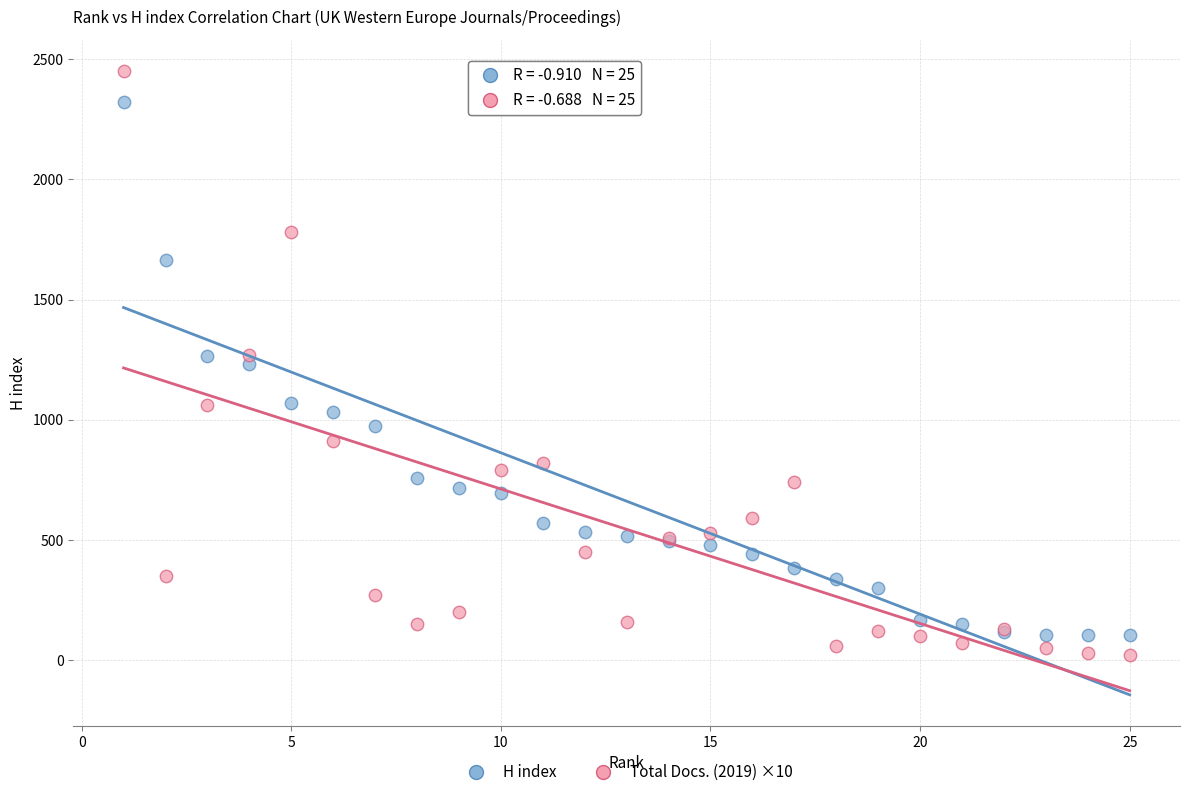

Which series has the widest spread of Y values?

Total Docs. (2019) ×10